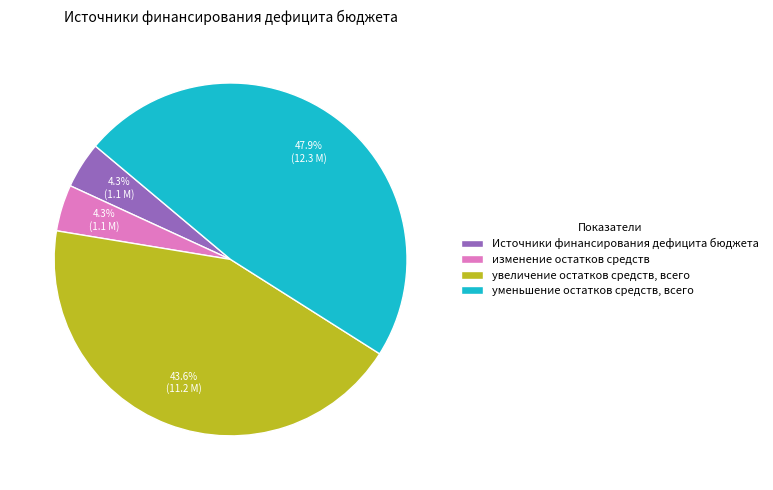

To the nearest percent, what is the difference between the largest and smallest slice percentages?

44%